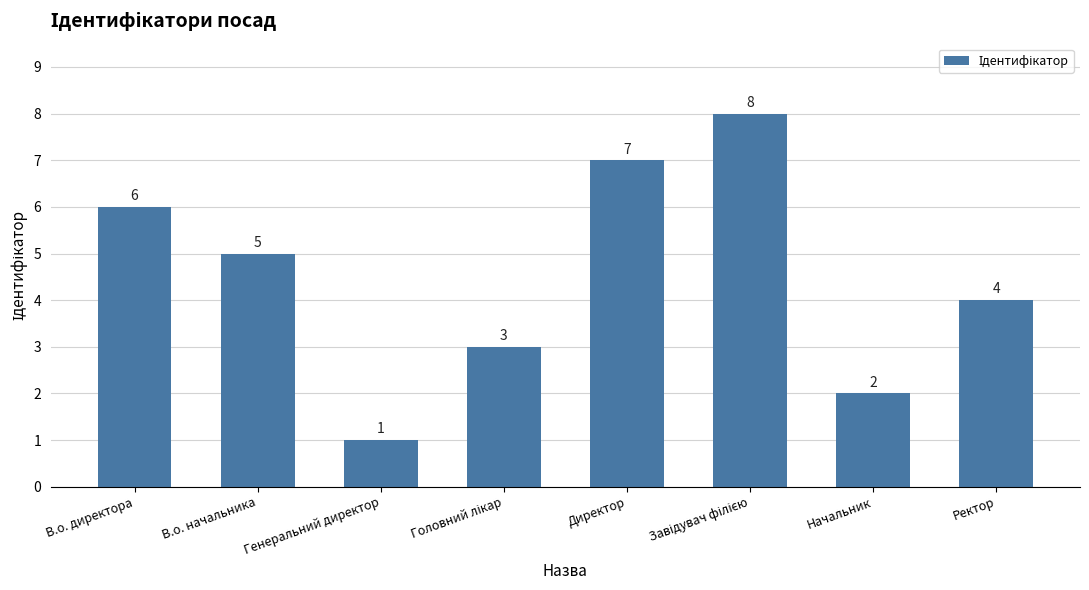

What is the change in value from В.о. директора to Генеральний директор?

-5